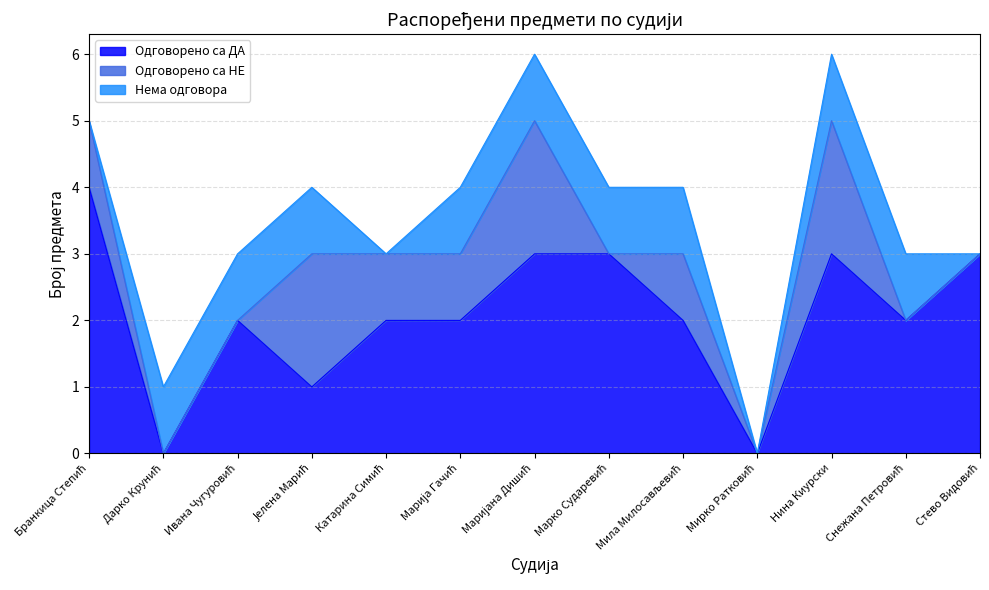

Does the chart display data point markers on the line(s)?

No